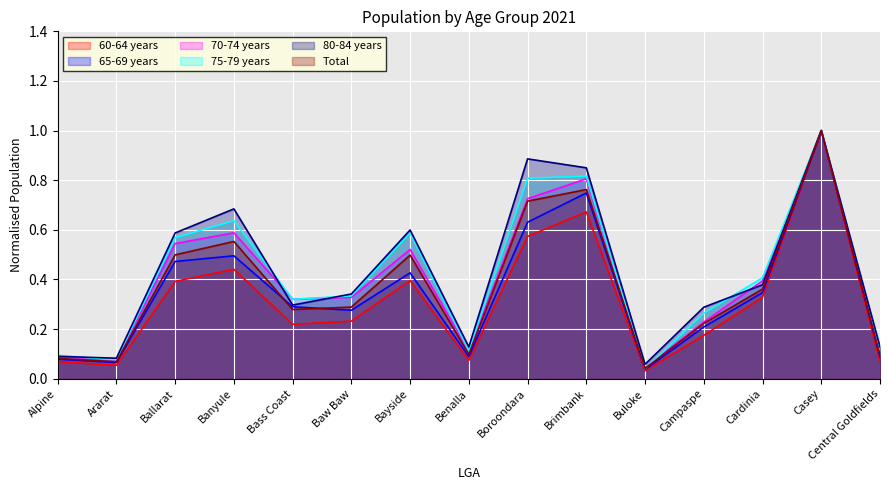

List the labels in order of 70-74 years value, smallest first.

Buloke, Ararat, Alpine, Central Goldfields, Benalla, Campaspe, Bass Coast, Baw Baw, Cardinia, Bayside, Ballarat, Banyule, Boroondara, Brimbank, Casey